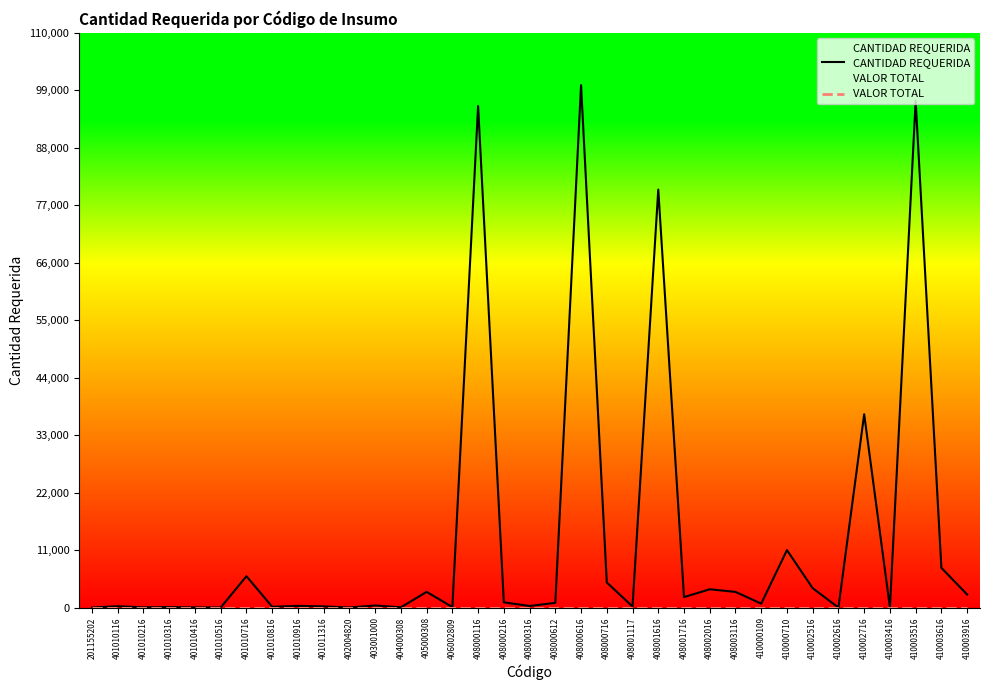

At 401010416, list the series in order from largest to smallest.

CANTIDAD REQUERIDA, VALOR TOTAL